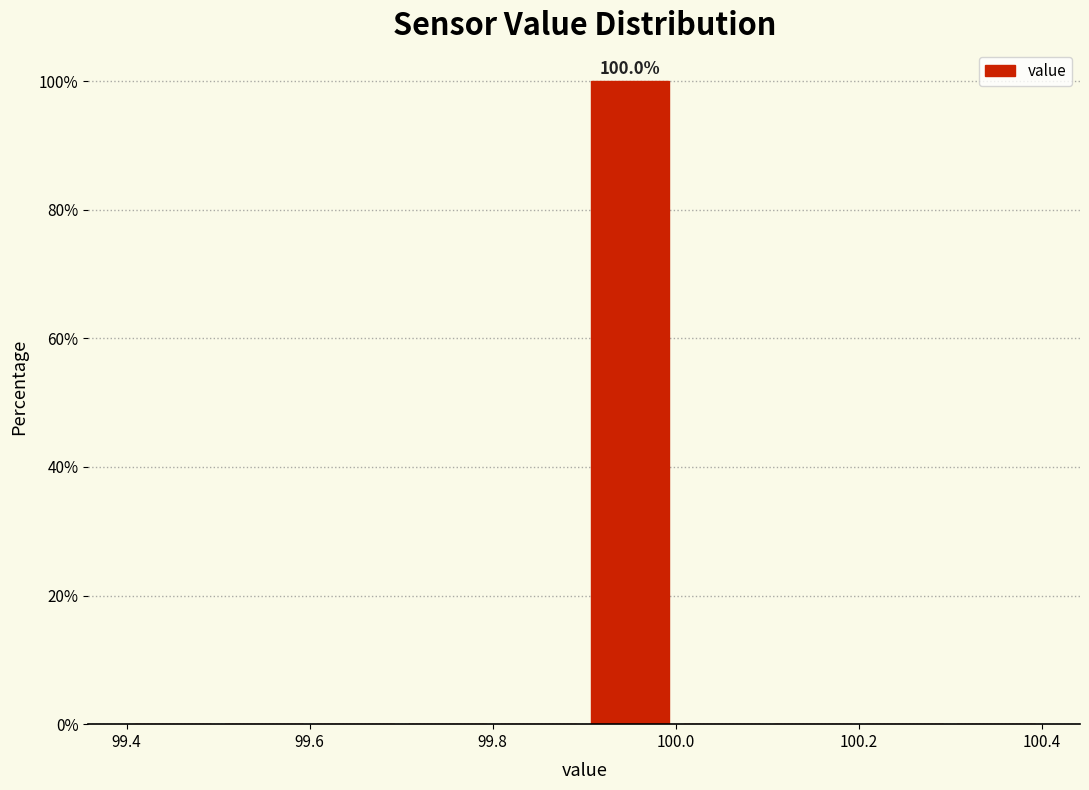

Over which range of the x-axis is the bar tallest?

99.9 to 100.0